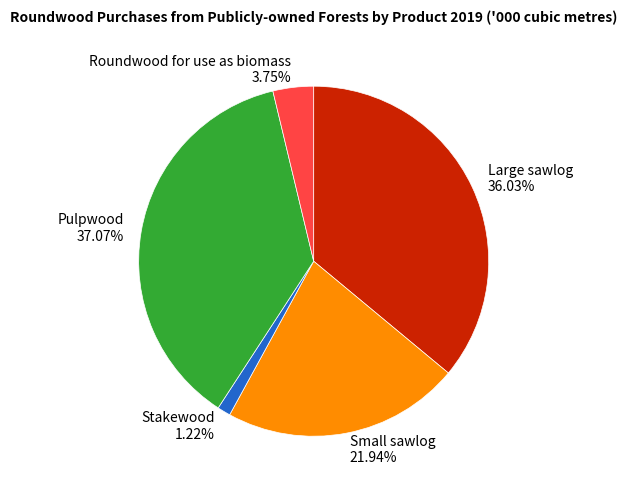

Count the number of slices in the pie.

5